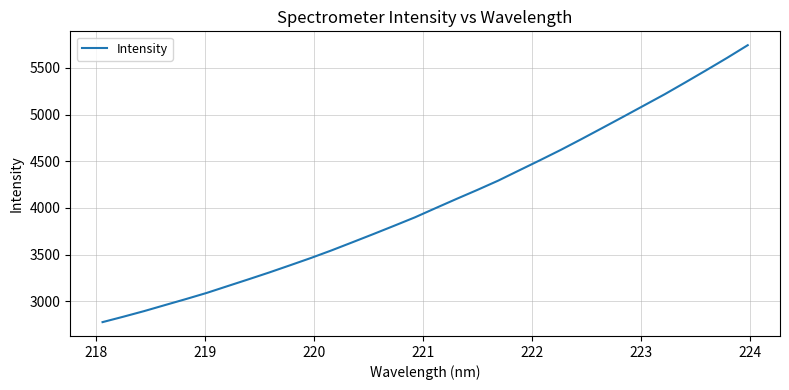

What is the difference between the maximum and minimum values?

2963.5